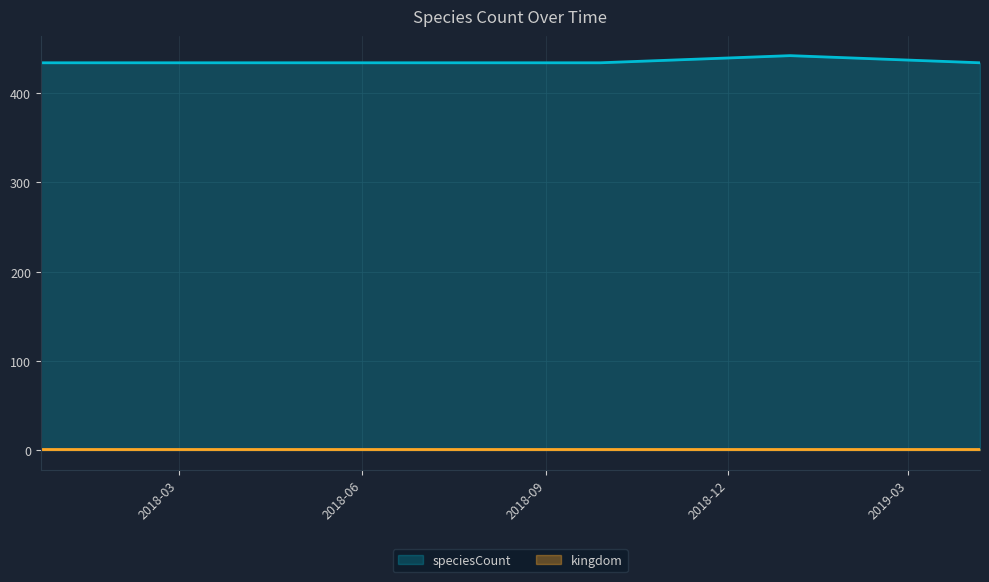

What is the maximum value shown in the chart?

442